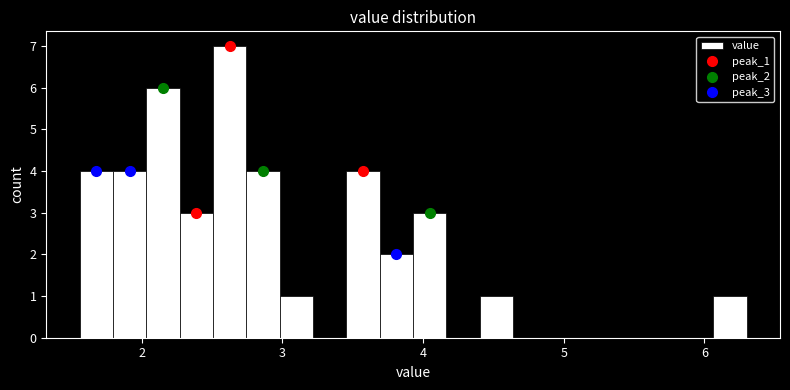

Read against the x-axis, roughly where is the centre of the tallest bar?

2.6